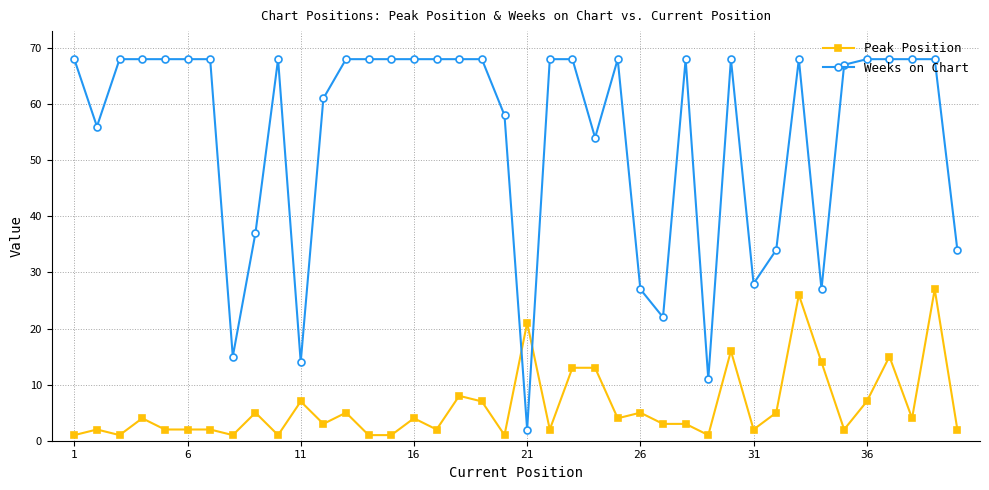

True or false: Weeks on Chart has more than 0 interior local peaks.

True